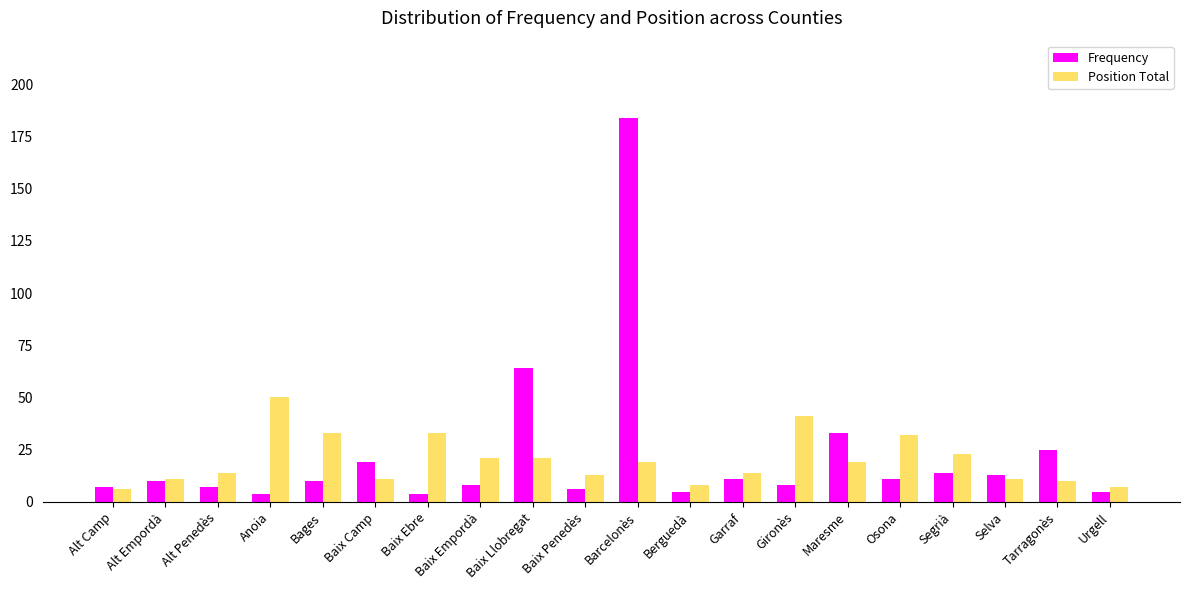

How many data points in Position Total are less than 19?

10